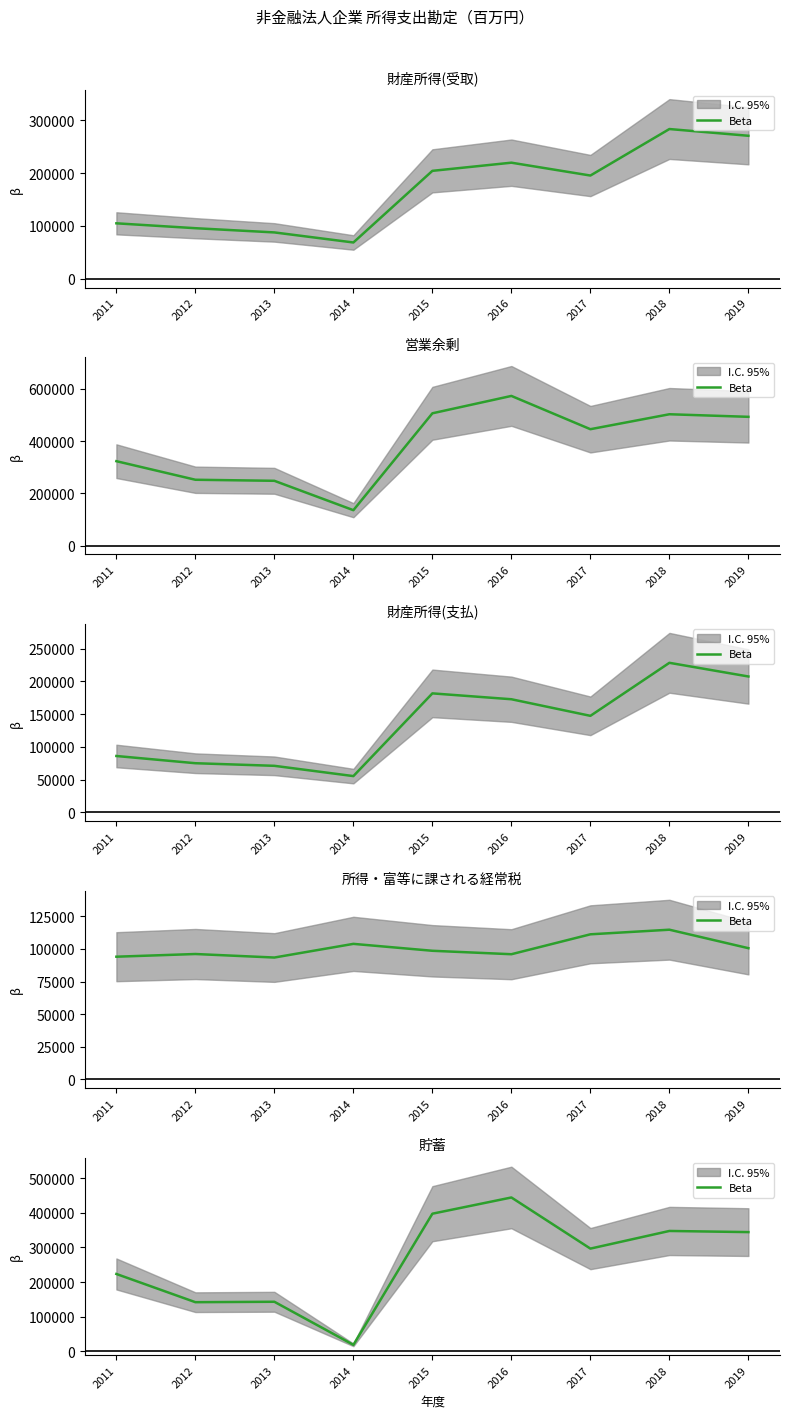

Rank the categories by value from highest to lowest.

2016, 2015, 2018, 2019, 2017, 2011, 2013, 2012, 2014